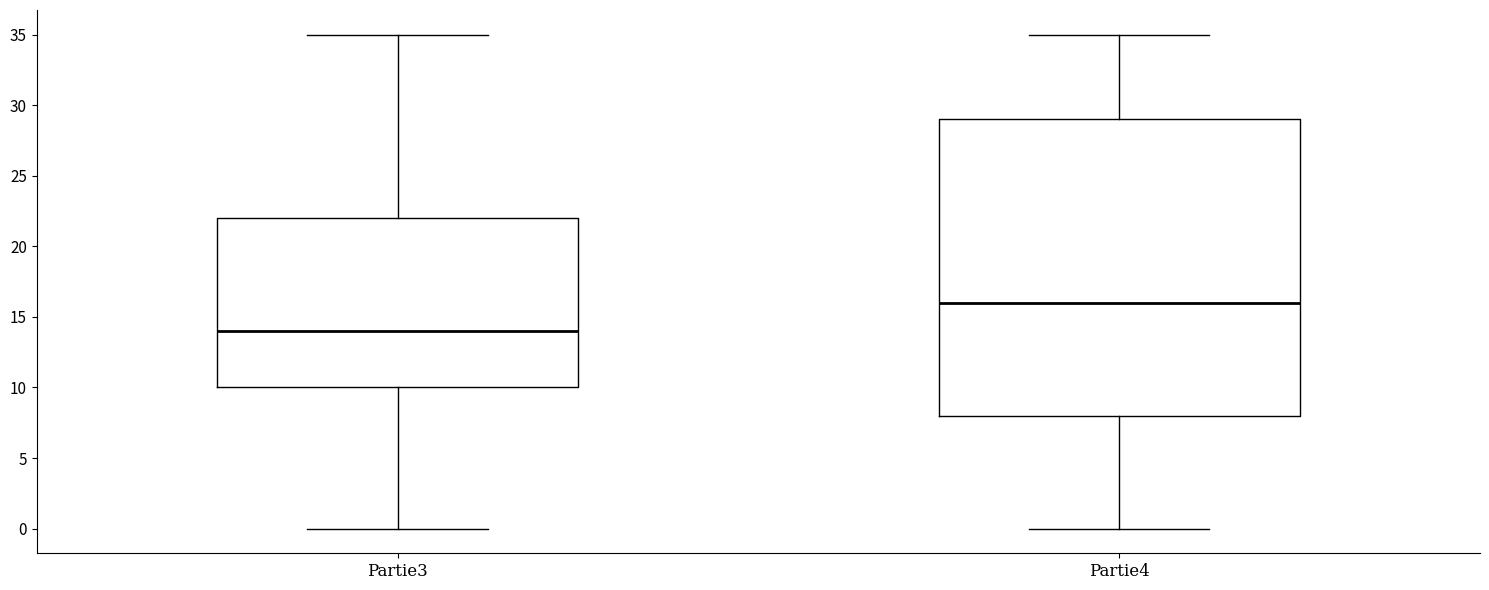

Comparing the boxes themselves (not the whiskers), which one is the tallest?

Partie4